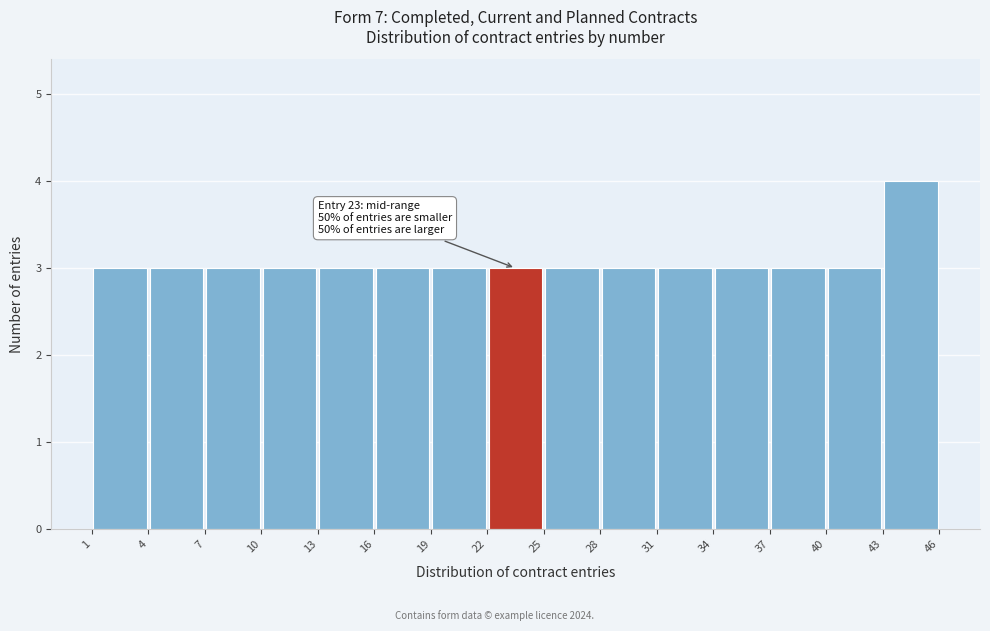

Which range on the x-axis has the tallest bar?

43 to 46